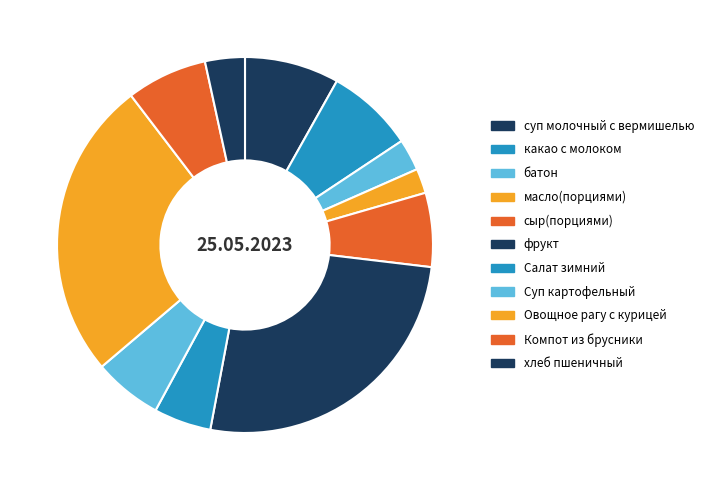

Count the number of slices in the pie.

11